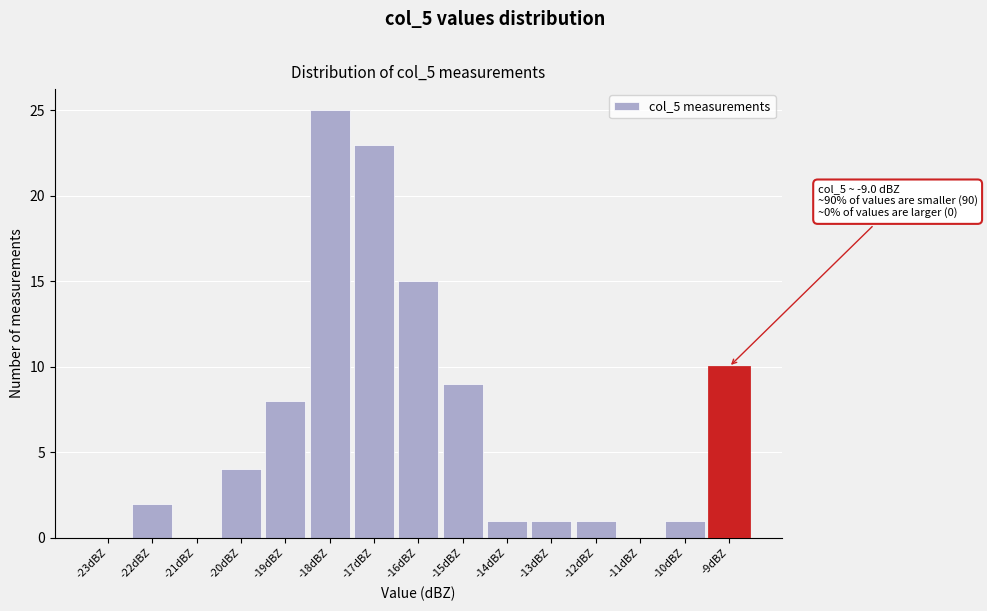

Reading right to left, extract all data points from this chart.

-9dBZ=10	-10dBZ=1	-11dBZ=0	-12dBZ=1	-13dBZ=1	-14dBZ=1	-15dBZ=9	-16dBZ=15	-17dBZ=23	-18dBZ=25	-19dBZ=8	-20dBZ=4	-21dBZ=0	-22dBZ=2	-23dBZ=0